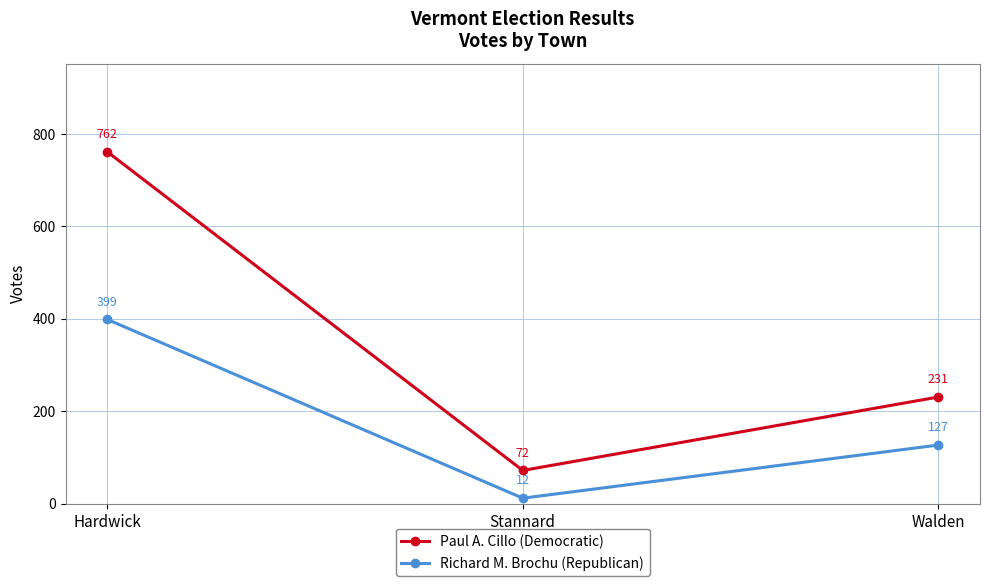

Does the chart have visible grid lines?

Yes